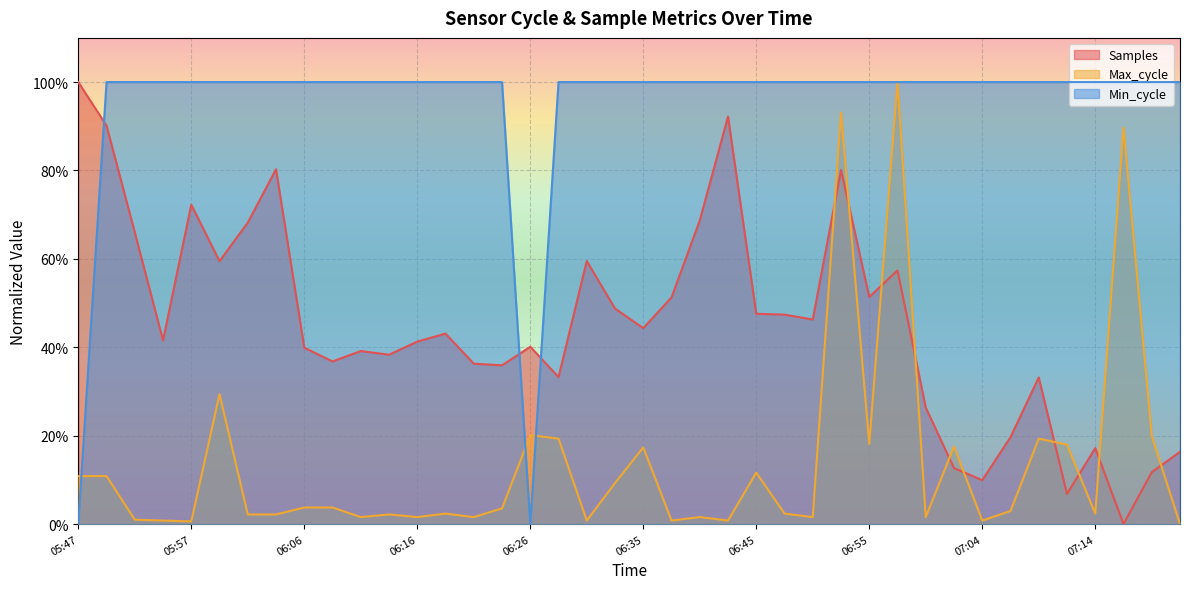

Which series ends up on top after the final intersection of Min_cycle and Max_cycle?

Min_cycle